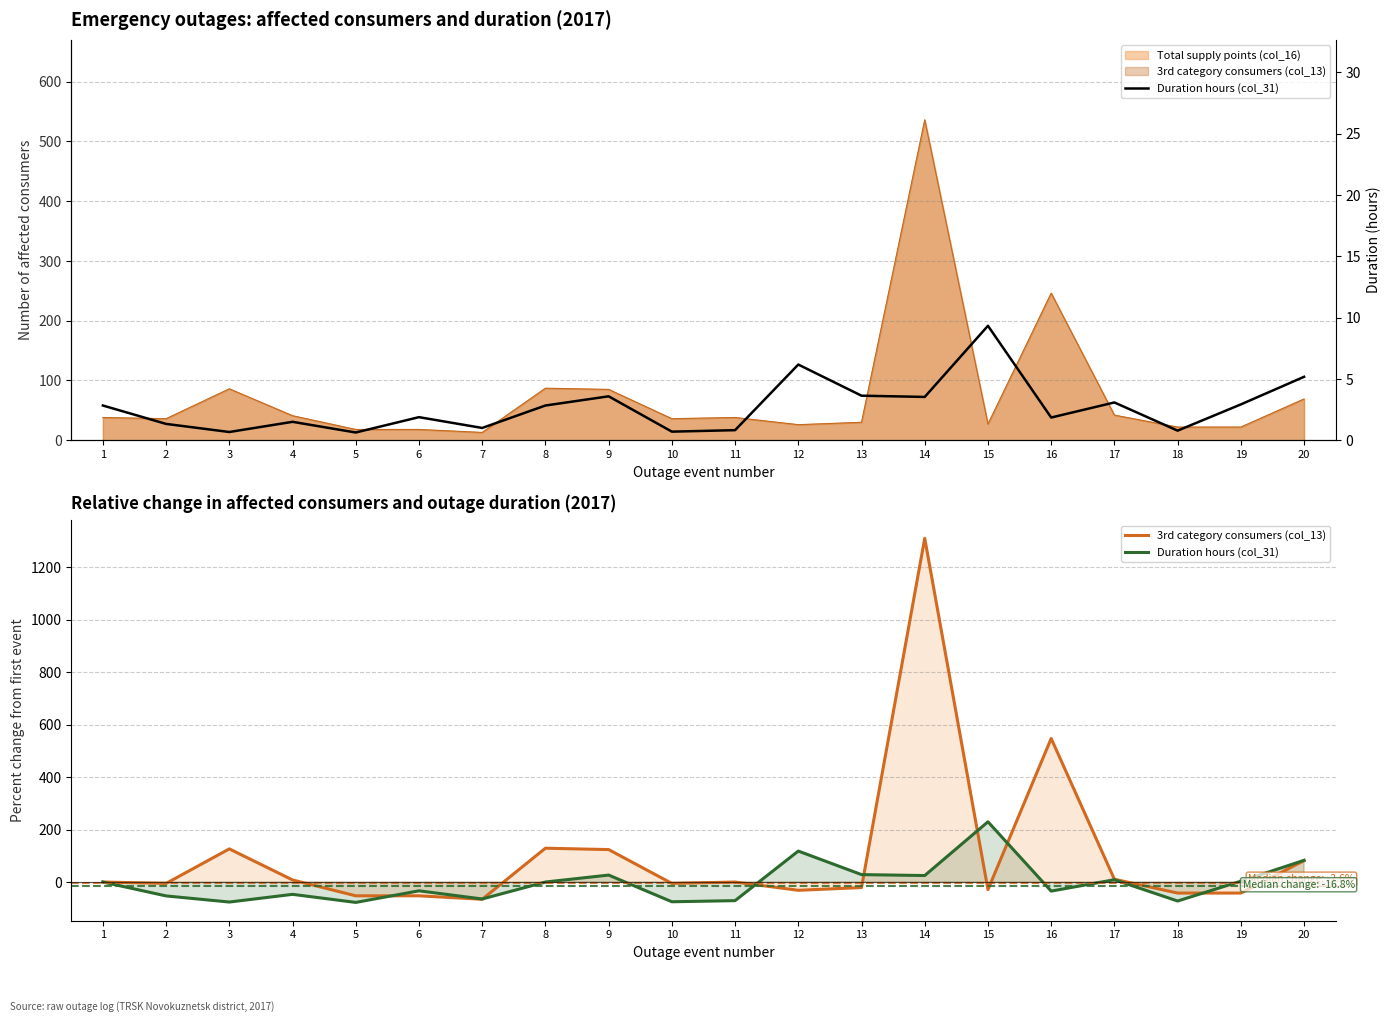

What is the total value across all series at 16?

549.2